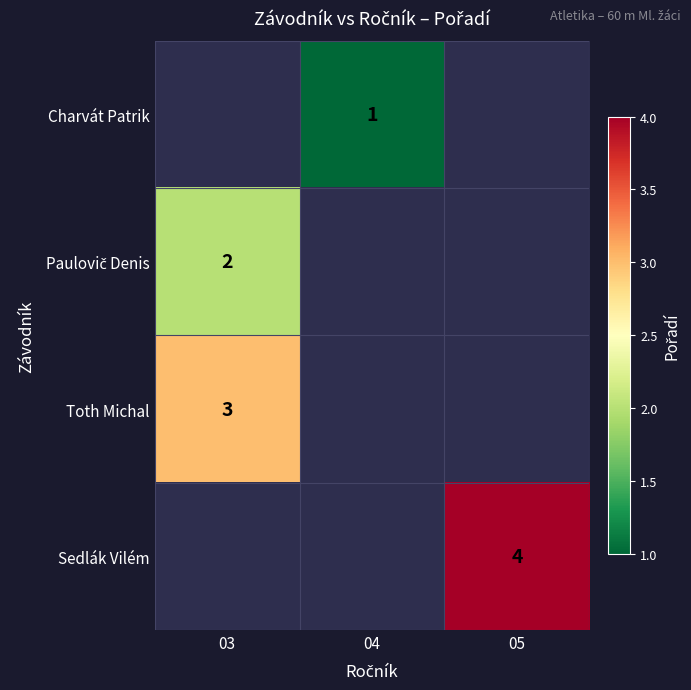

The value of Charvát Patrik at 04 is 2. True or false?

False